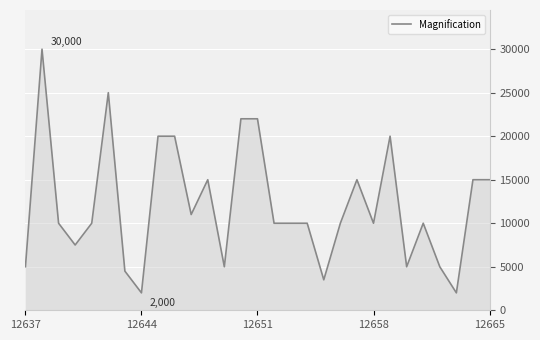

What is the difference between the maximum and minimum values?

28000